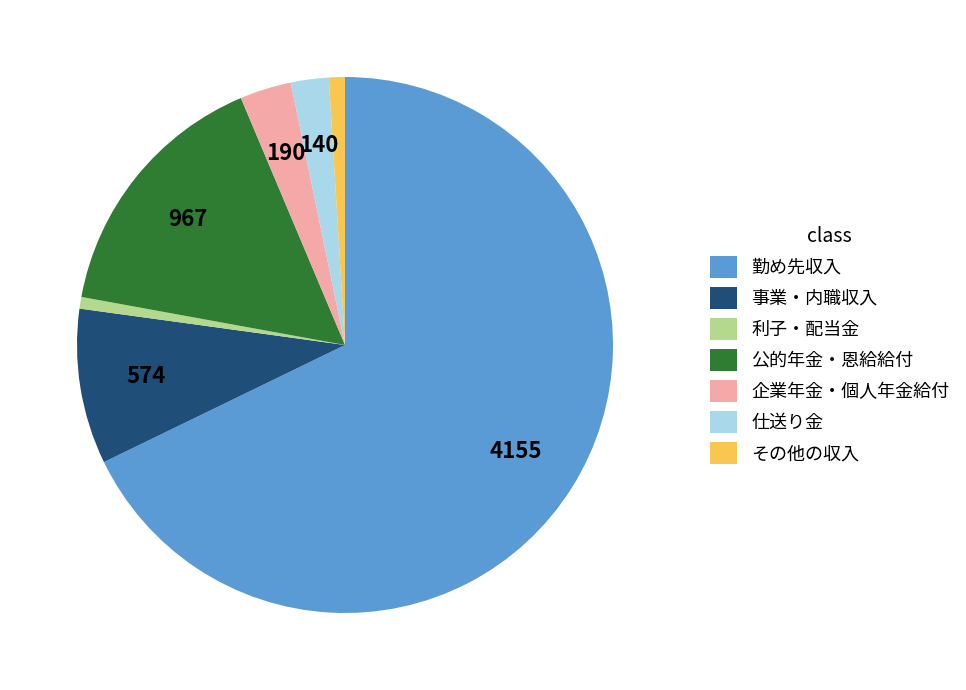

Between 企業年金・個人年金給付 and その他の収入, which is larger?

企業年金・個人年金給付